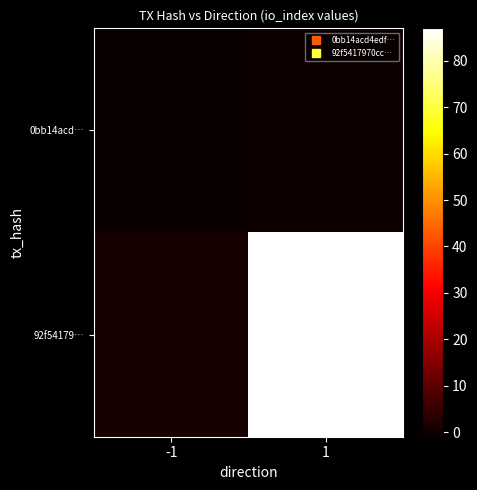

Reading left to right, transcribe all the data shown in this chart.

0bb14acd…: -1=-1	1=0
92f54179…: -1=1	1=87